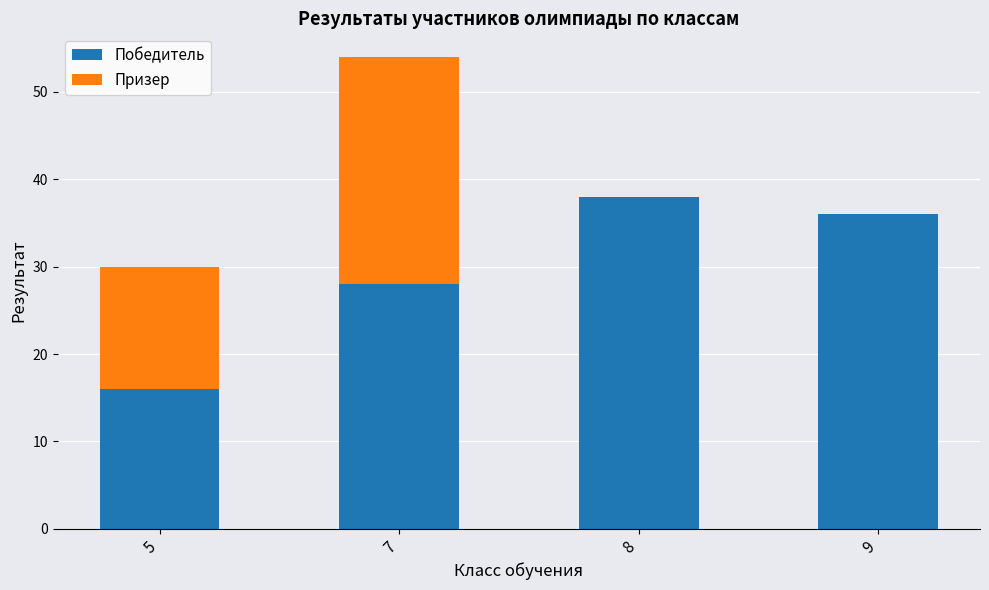

The value of Победитель at 7 is 39. True or false?

False